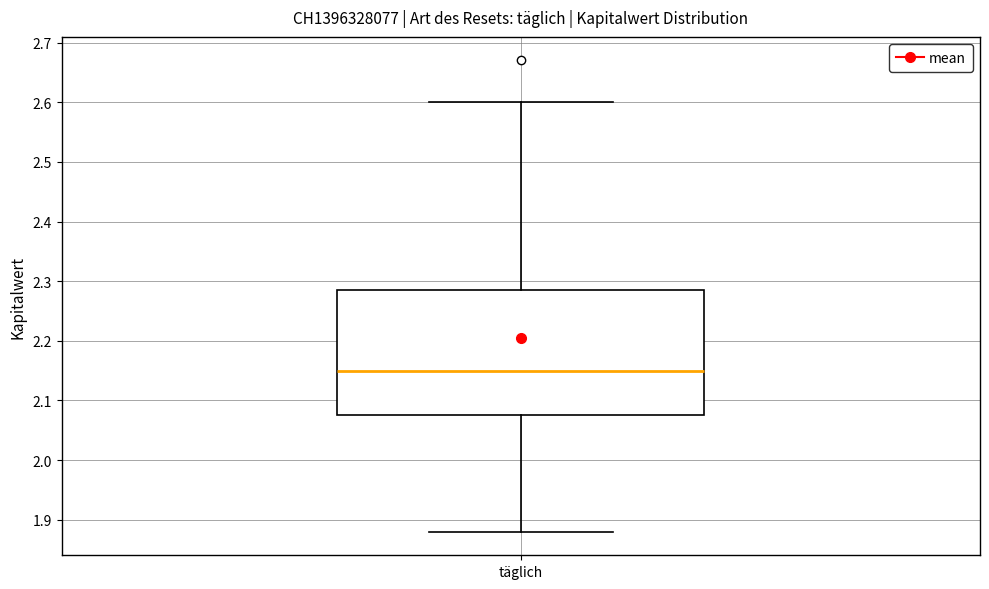

Where is the lower edge of the box for täglich on the y-axis? The values are not printed on the chart, so give them approximately, as read against the axis.

2.08